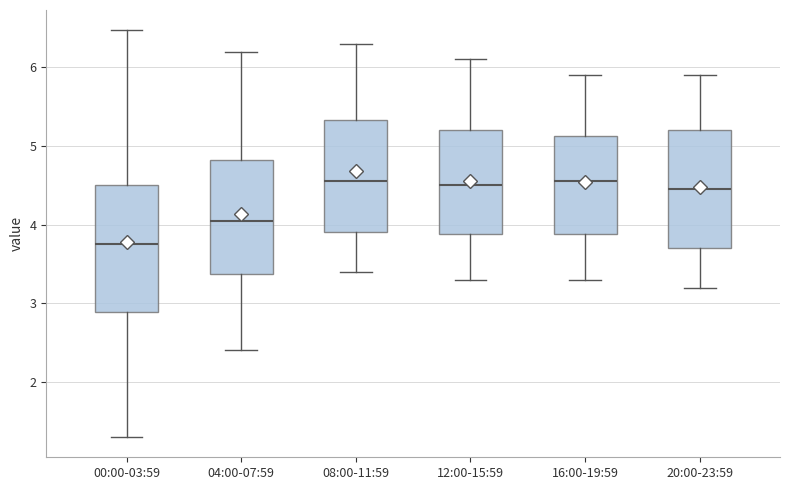

Which box's median line is the lowest?

00:00-03:59